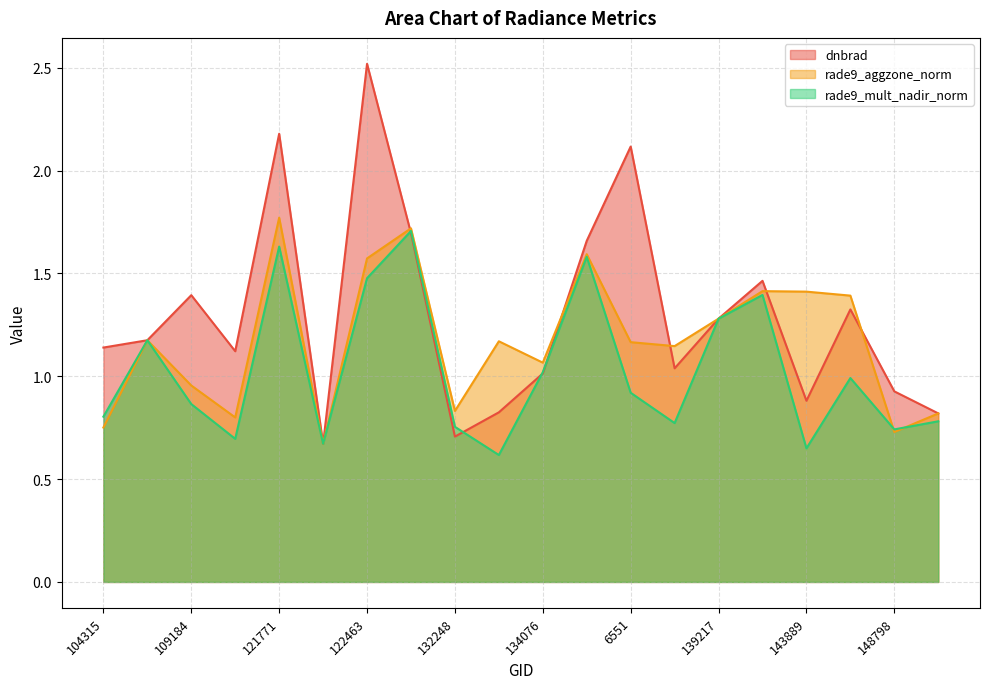

How many interior local valleys does the rade9_aggzone_norm series have?

6